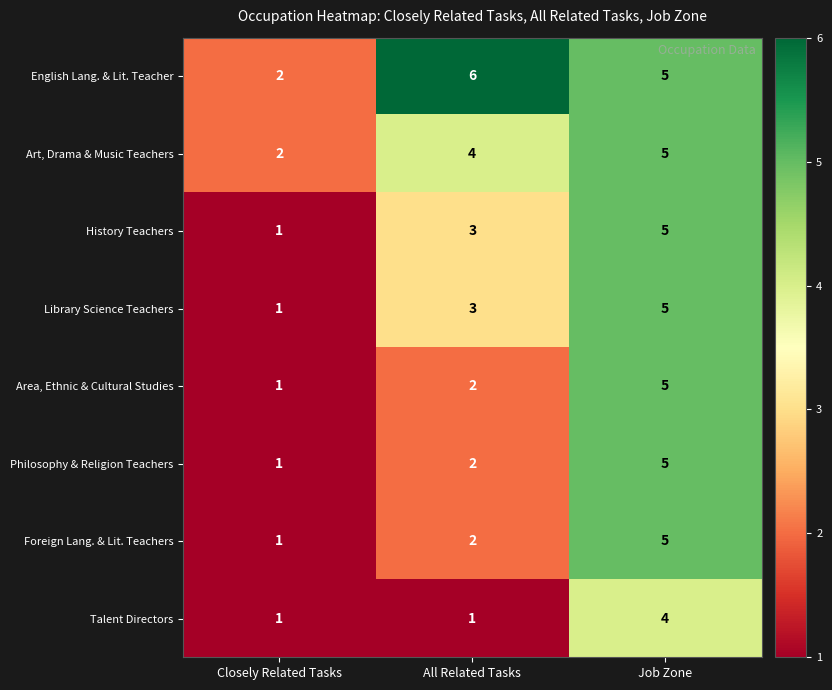

Which category has the lowest value in the English Lang. & Lit. Teacher series?

Closely Related Tasks